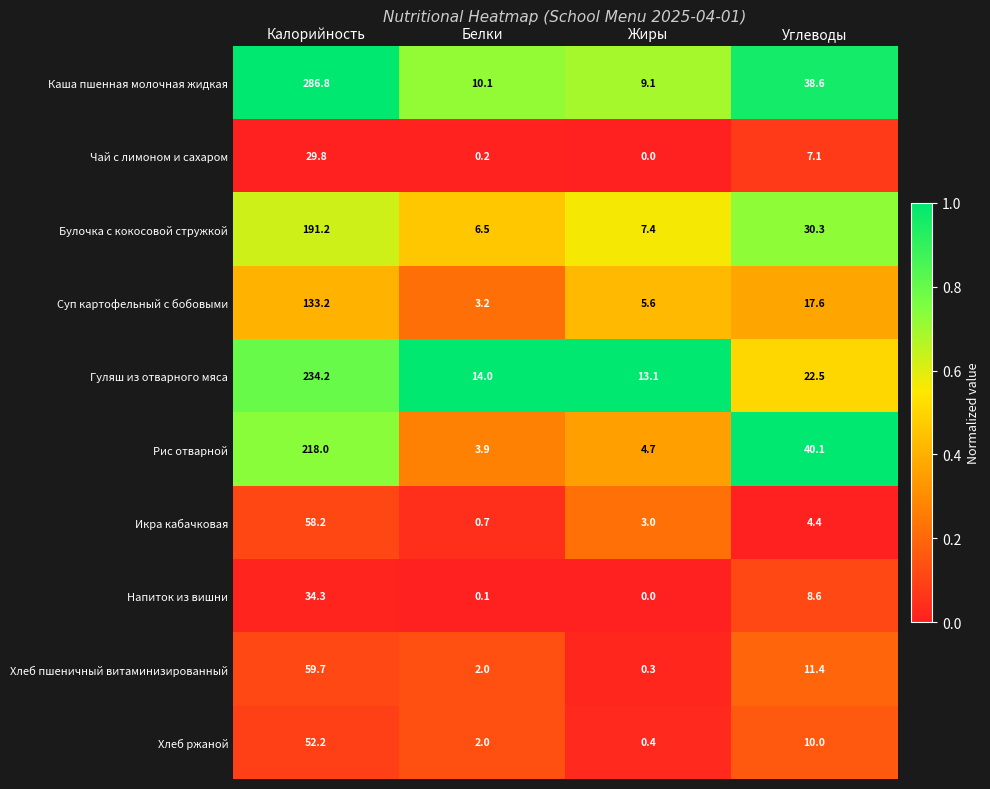

What is the total value across all series at Жиры?

43.6